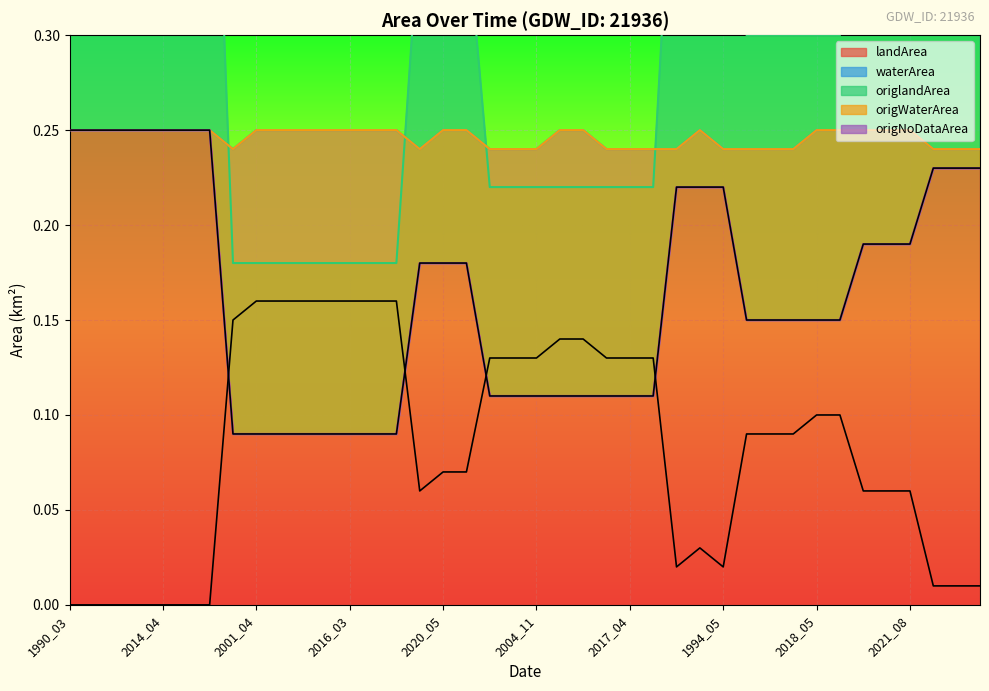

How many interior local valleys does the waterArea series have?

3